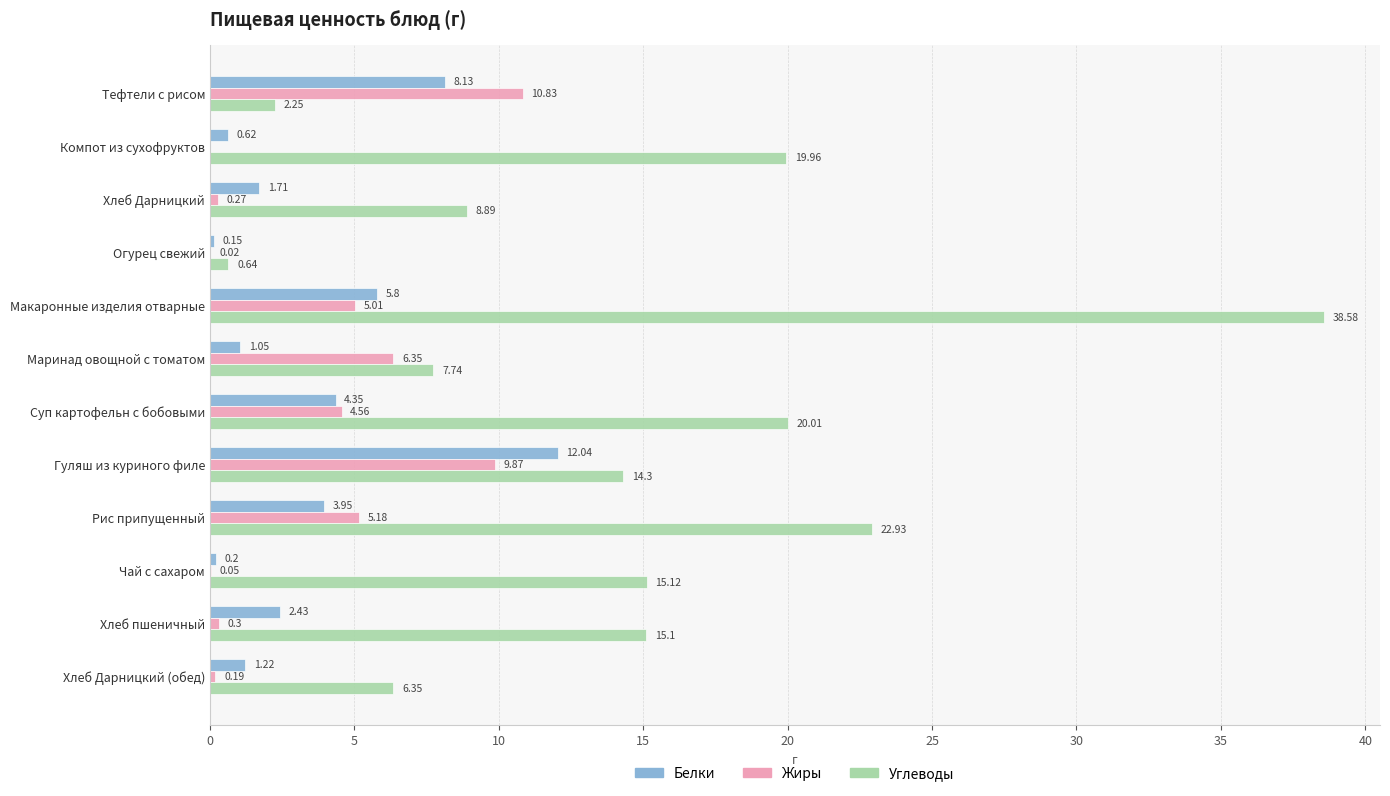

At which label does Углеводы reach its peak?

Макаронные изделия отварные